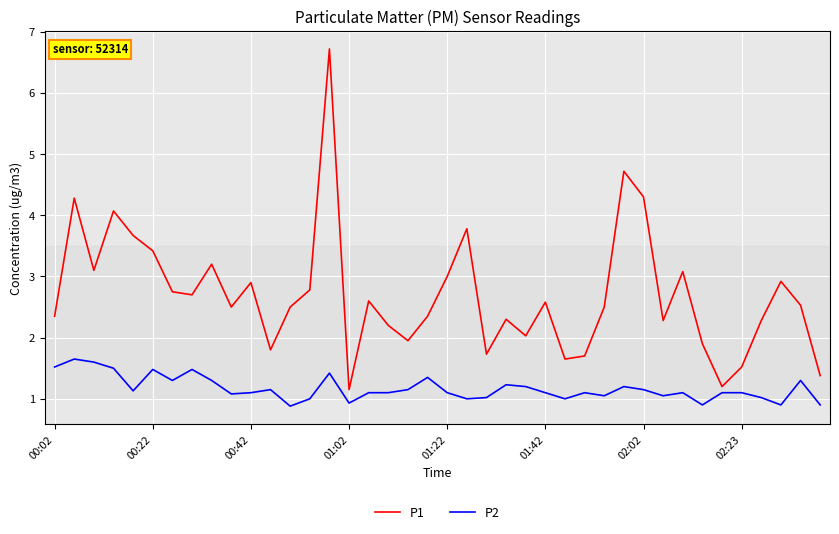

Which series has the largest range (max minus min)?

P1